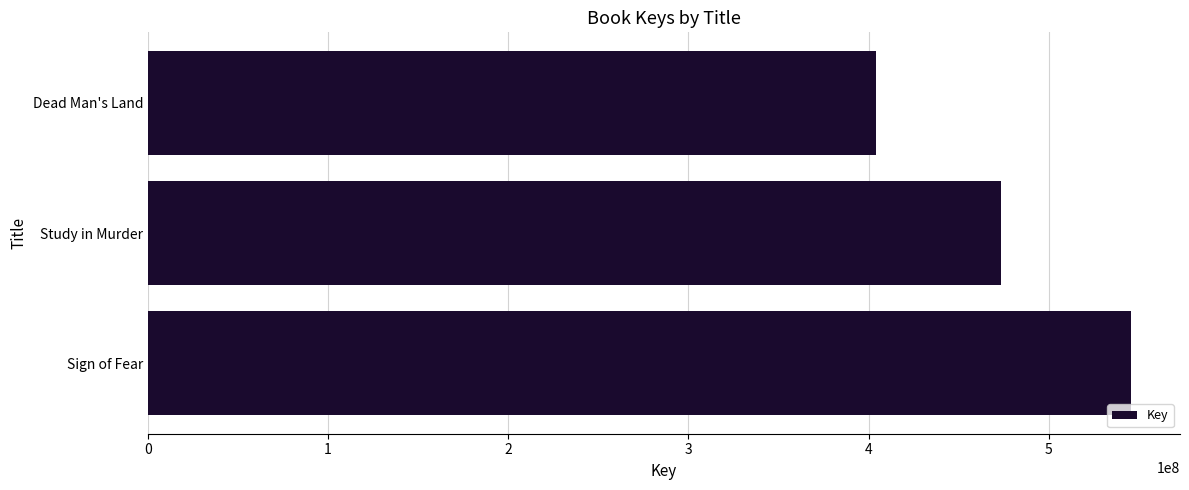

How many series are shown in this chart?

1